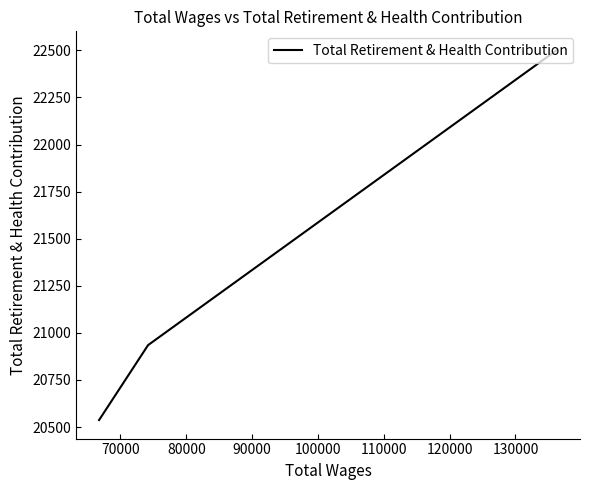

What is the maximum value shown in the chart?

22503